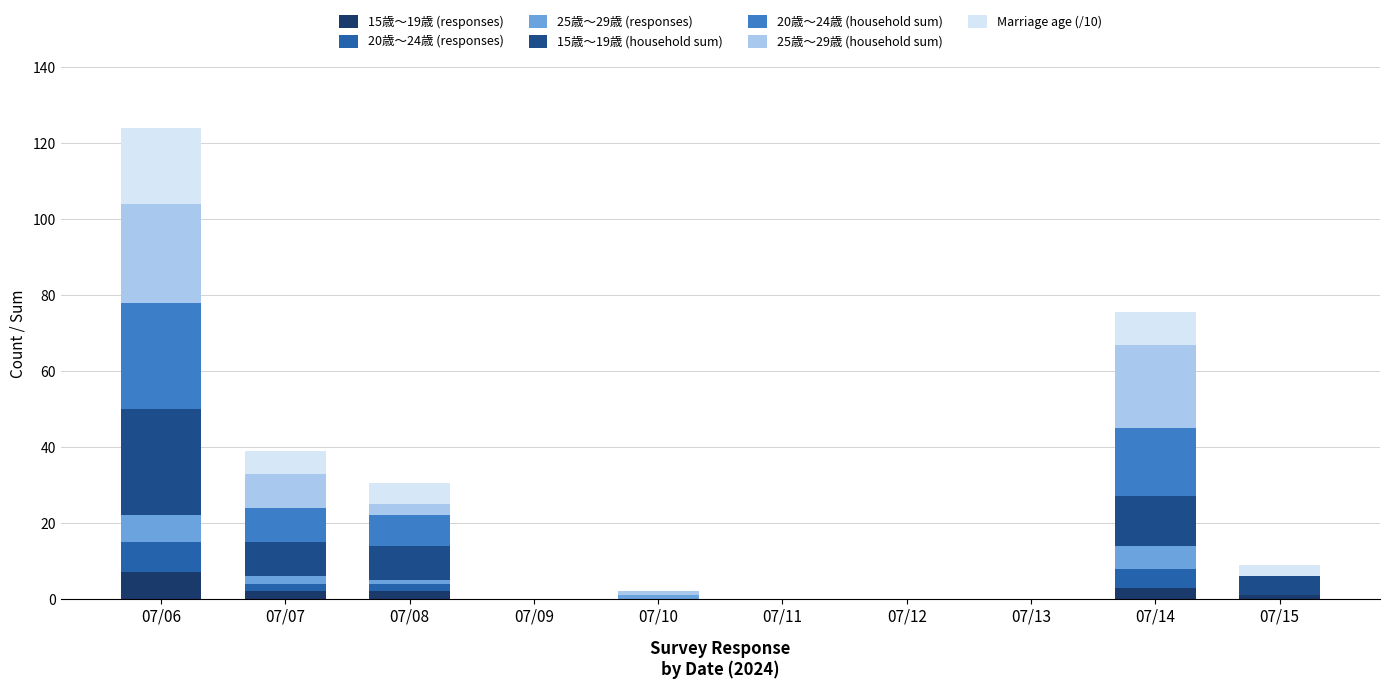

How many categories are shown in the chart?

10